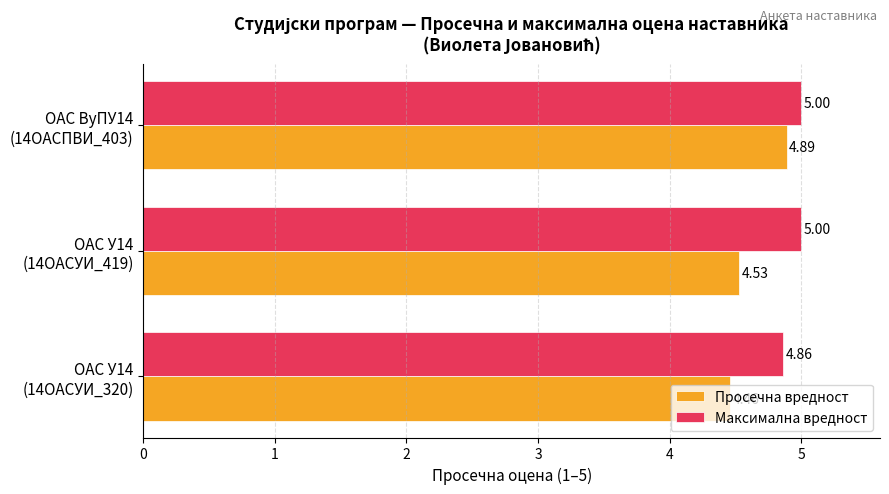

Count the number of categories in the chart.

3